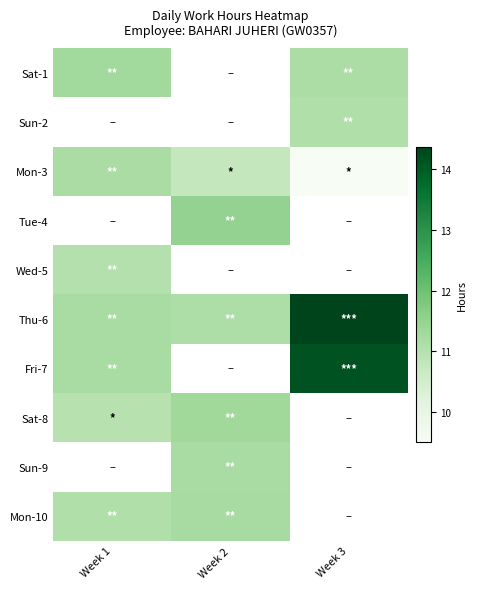

True or false: Thu-6 has a value of 8.9 at Week 3.

False